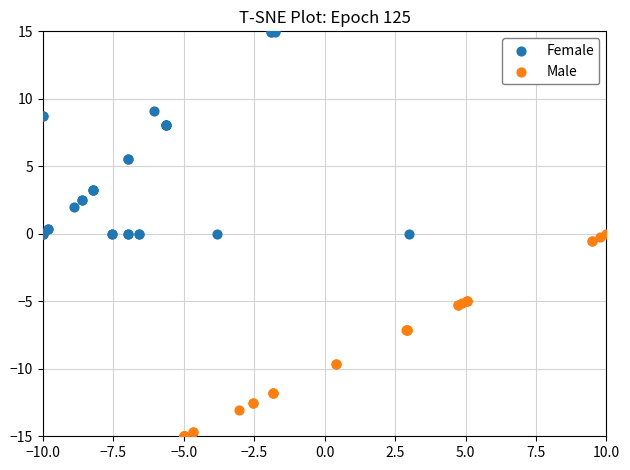

Which series contains the lowest Y value?

Male